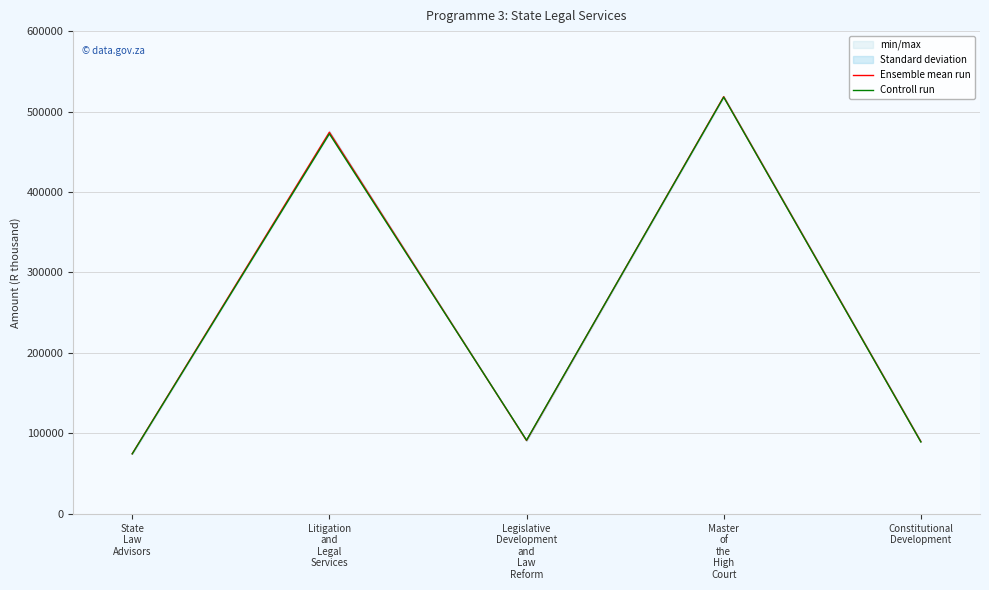

Is it true that Ensemble mean run equals 74736.5 at State
Law
Advisors?

True